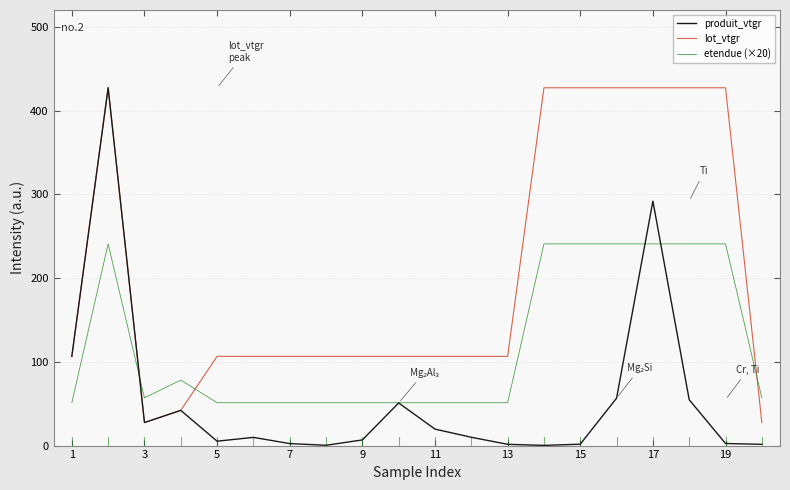

Which series has the widest spread of values?

produit_vtgr